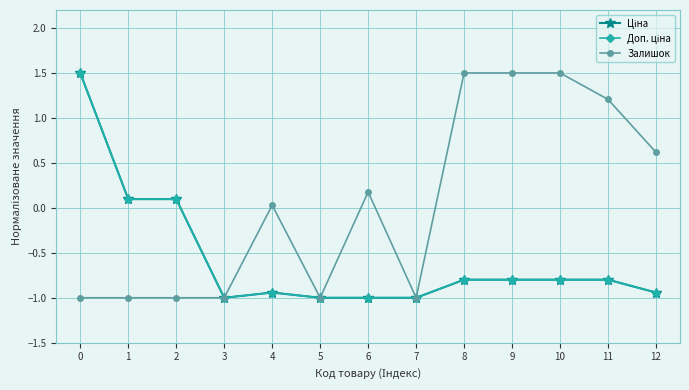

What is the value of the Доп. ціна point at the 3rd from the left?

0.1